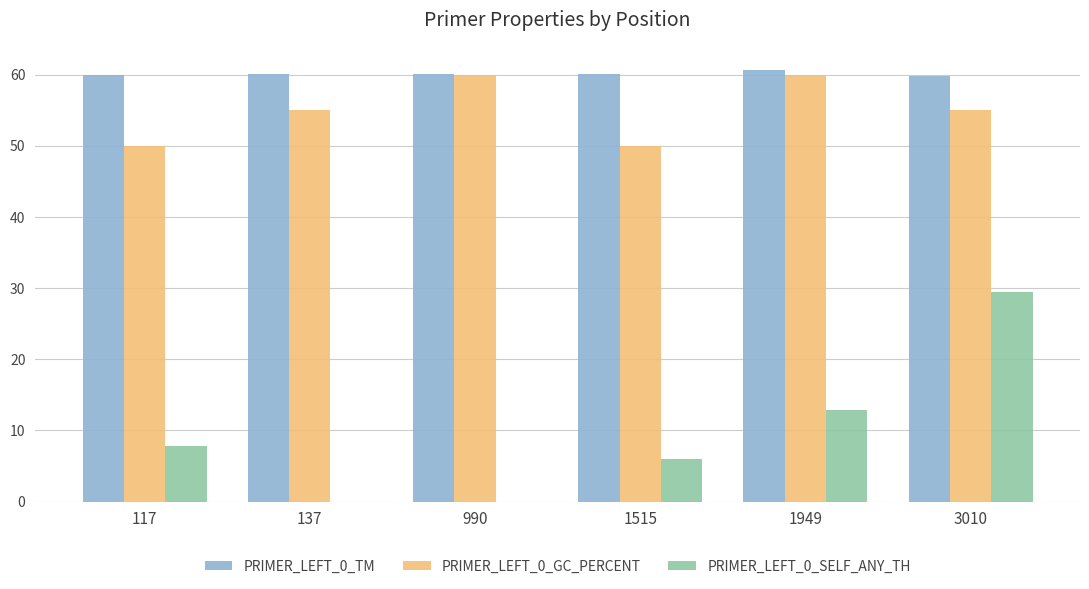

What is the sum of all PRIMER_LEFT_0_GC_PERCENT values?

330.0